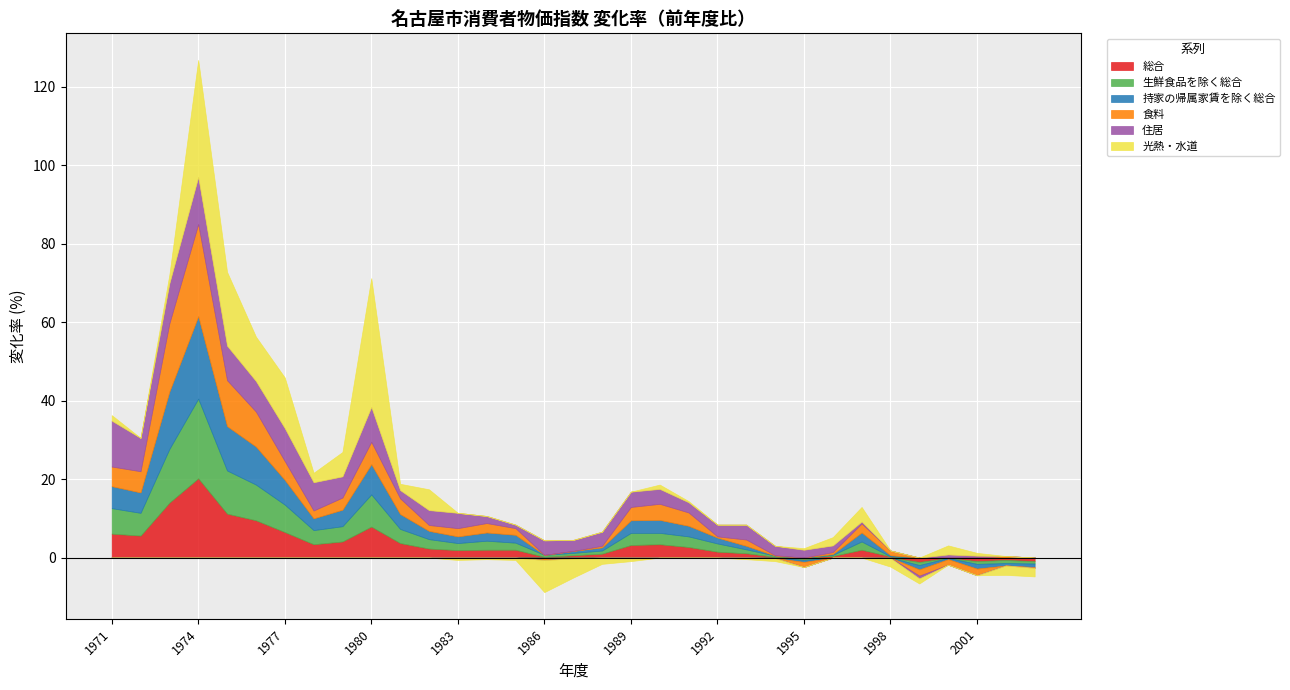

In 持家の帰属家賃を除く総合, how many points are lower than both neighbors (excluding endpoints)?

7